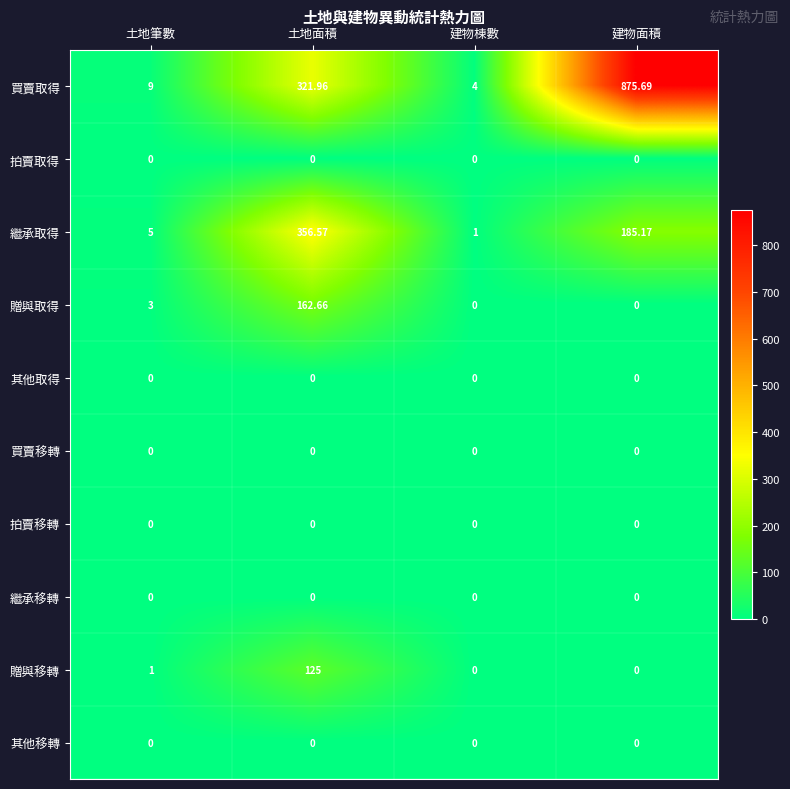

Which label corresponds to the largest value in the chart?

建物面積